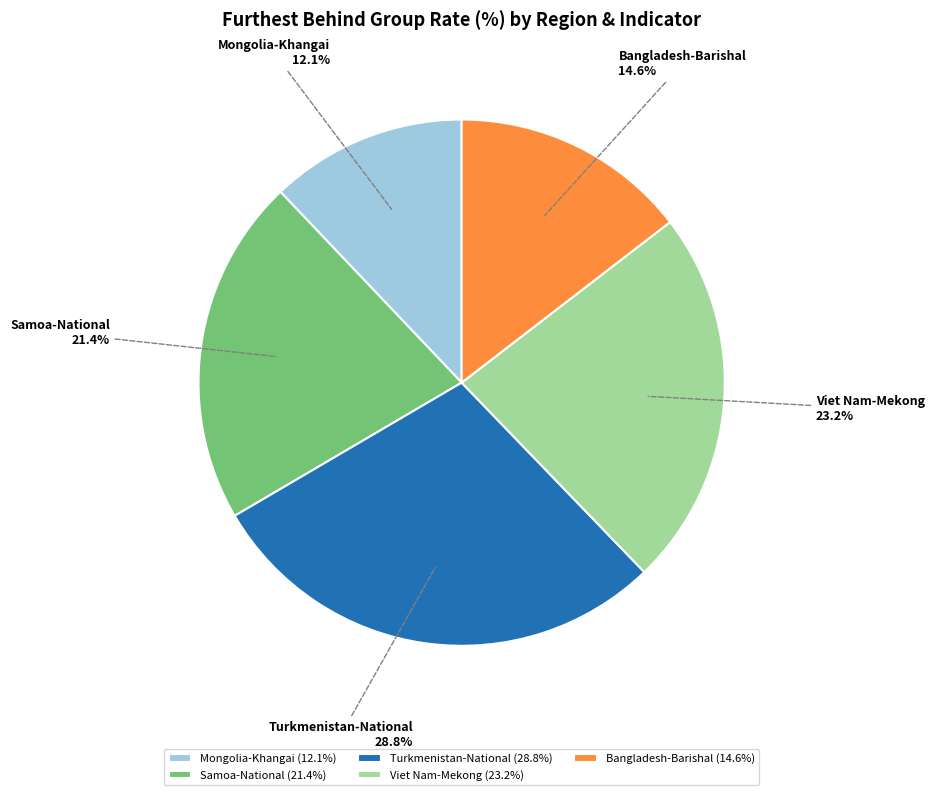

What is the ratio of the value at Viet Nam-Mekong to the value at Bangladesh-Barishal?

1.6